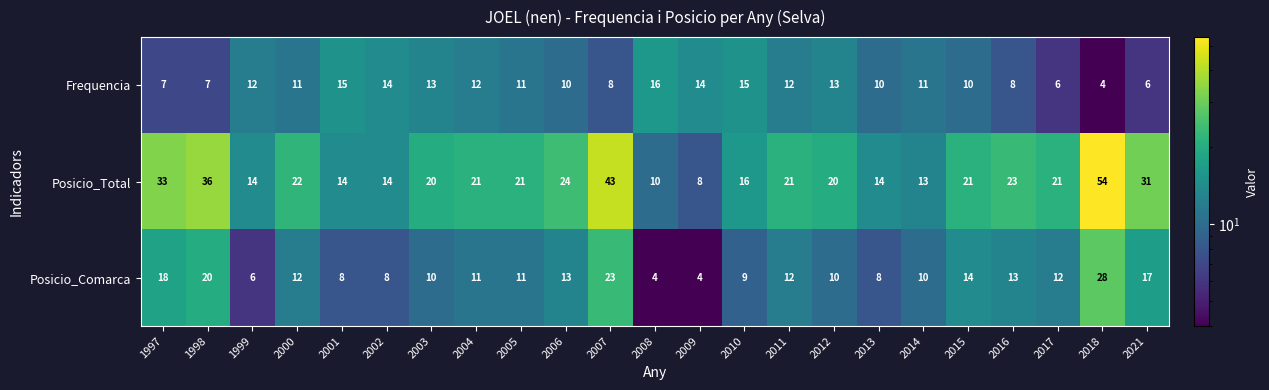

At 2021, list the series in order from largest to smallest.

Posicio_Total, Posicio_Comarca, Frequencia